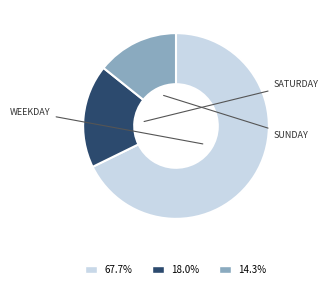

Is there any slice that represents more than half of the pie?

Yes